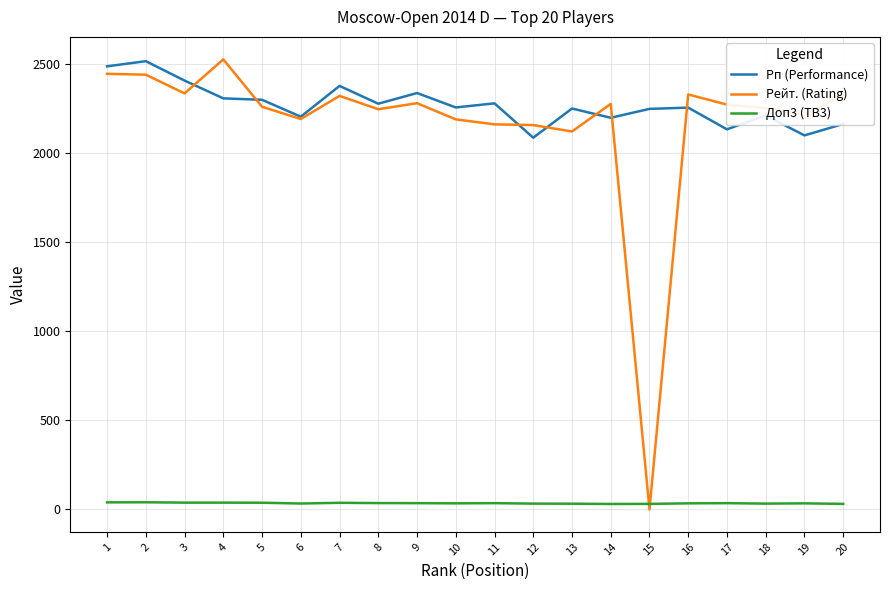

What is the sum of the Доп3 (TB3) values at 11 and 15?

66.0